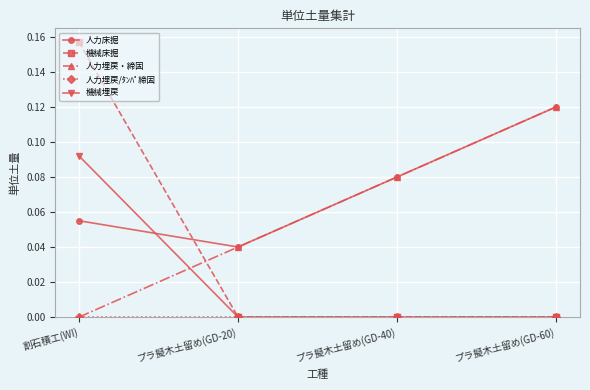

Which series changed the most between 割石積工(WI) and プラ擬木土留め(GD-20)?

機械床掘